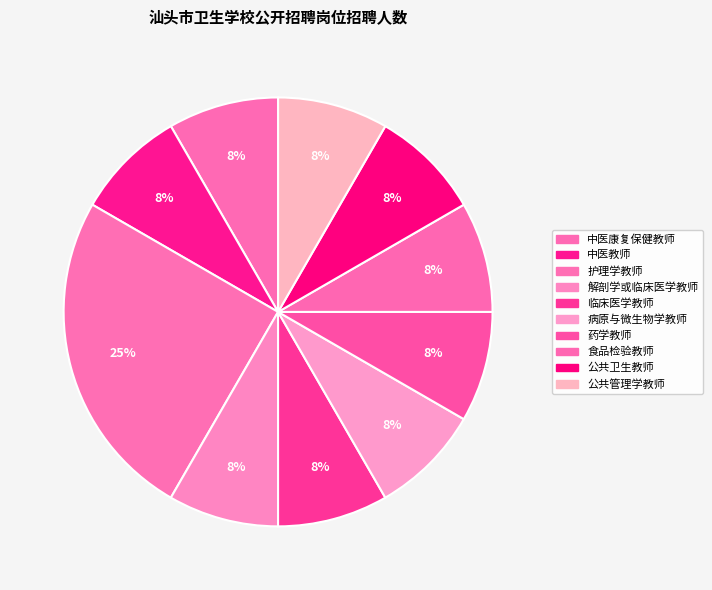

How many segments does this pie chart have?

10